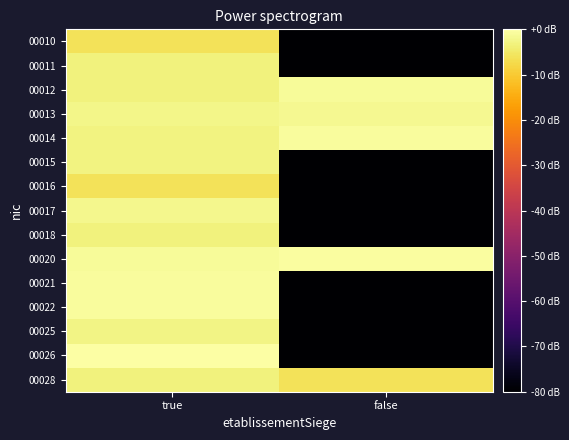

Reading left to right, what are all the values shown in this chart?

00010: true=-6.2	false=-112.8
00011: true=-3.3	false=-112.8
00012: true=-3.4	false=-1.2
00013: true=-2.2	false=-1.9
00014: true=-2.9	false=-0.7
00015: true=-2.9	false=-112.8
00016: true=-6.2	false=-112.8
00017: true=-2.1	false=-112.8
00018: true=-3.1	false=-112.8
00020: true=-1.2	false=-0.3
00021: true=-0.8	false=-112.8
00022: true=-0.7	false=-112.8
00025: true=-2.7	false=-112.8
00026: true=0.0	false=-112.8
00028: true=-3.4	false=-6.2